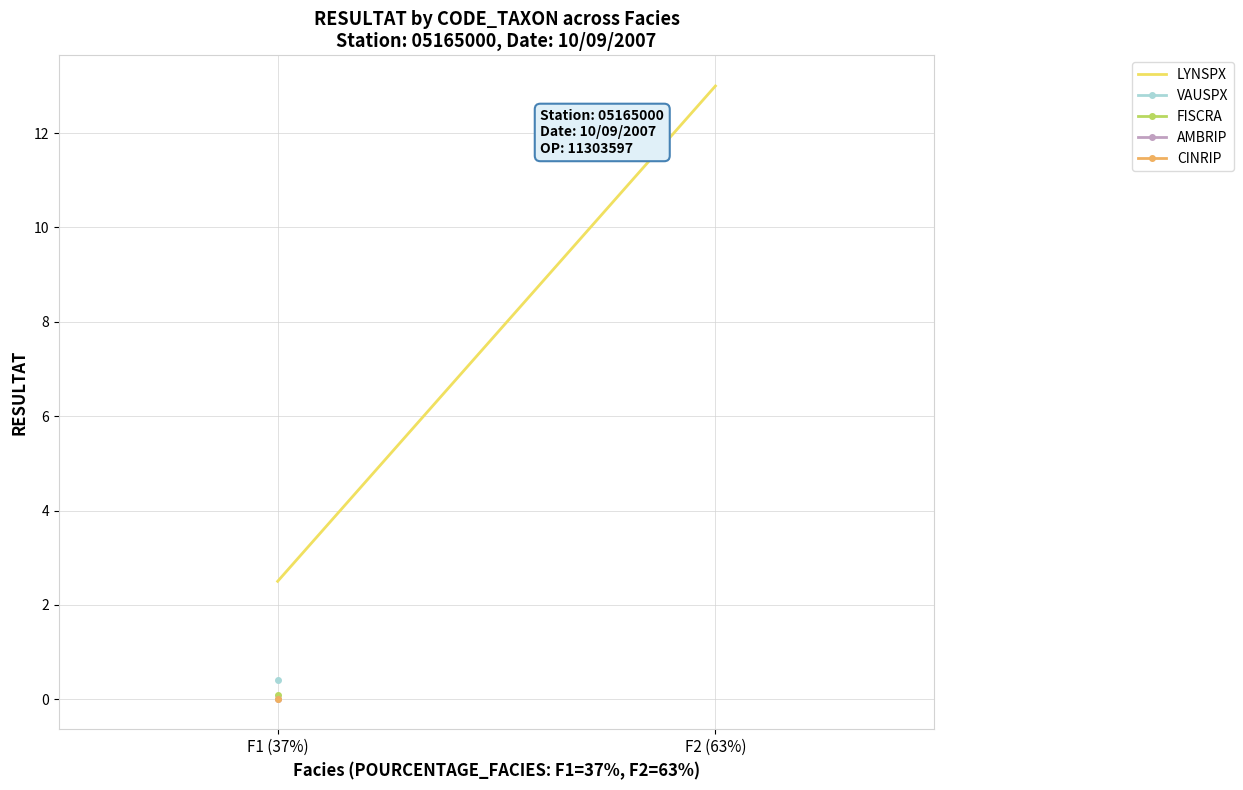

Is it true that the value at F1 (37%) is 2.5?

True